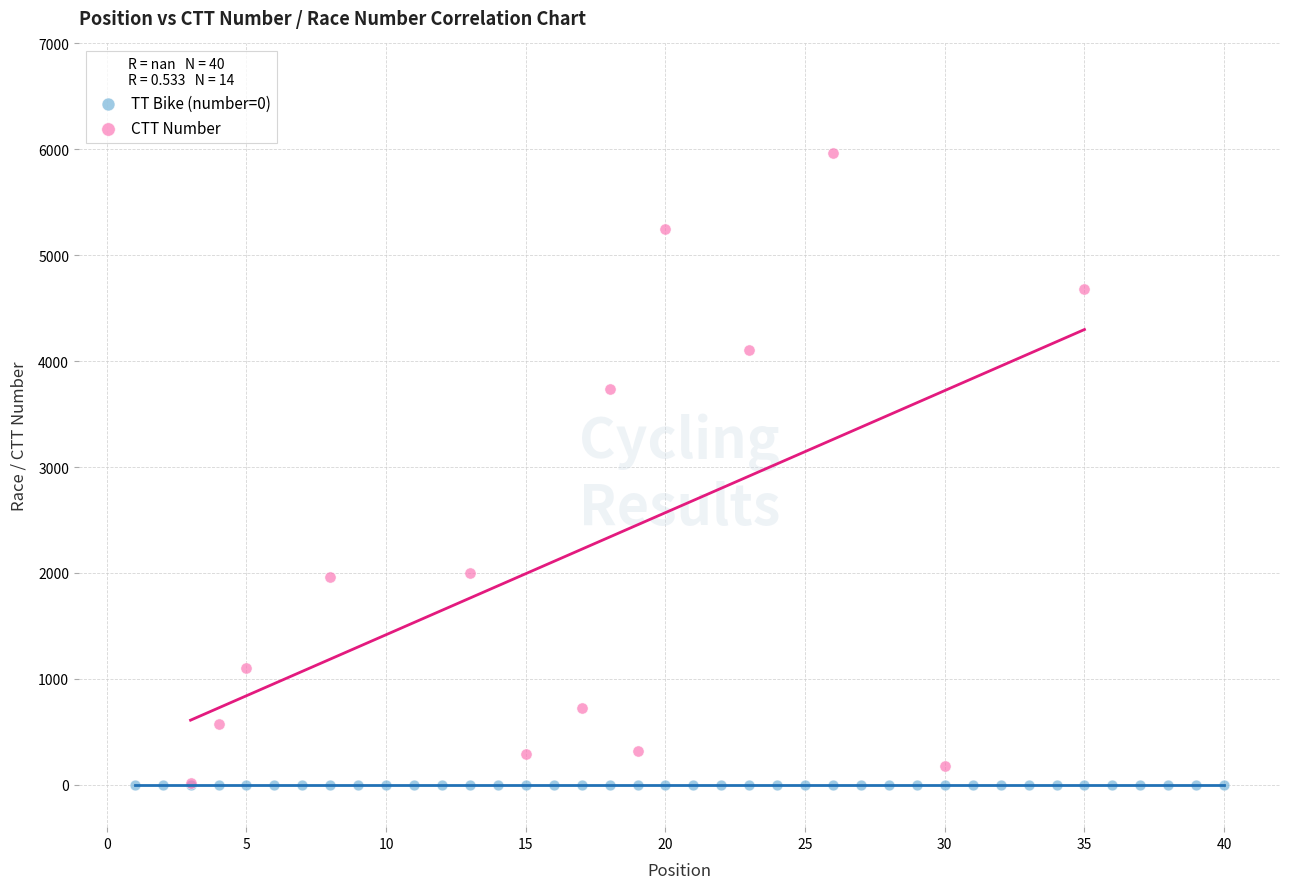

Which series contains the highest Y value?

CTT Number